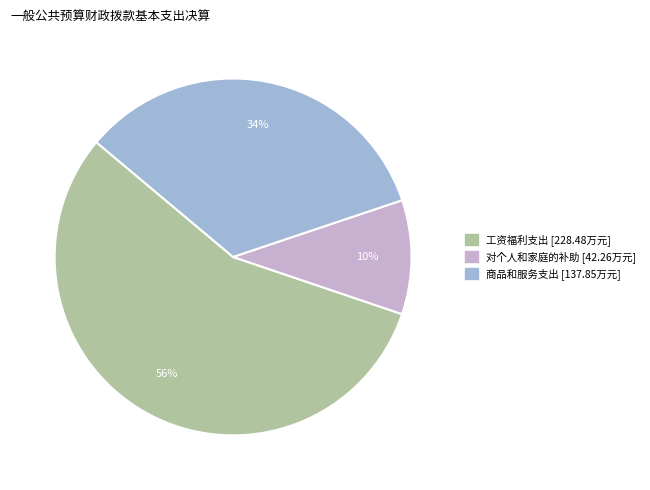

To the nearest percent, what is the average slice percentage?

33%